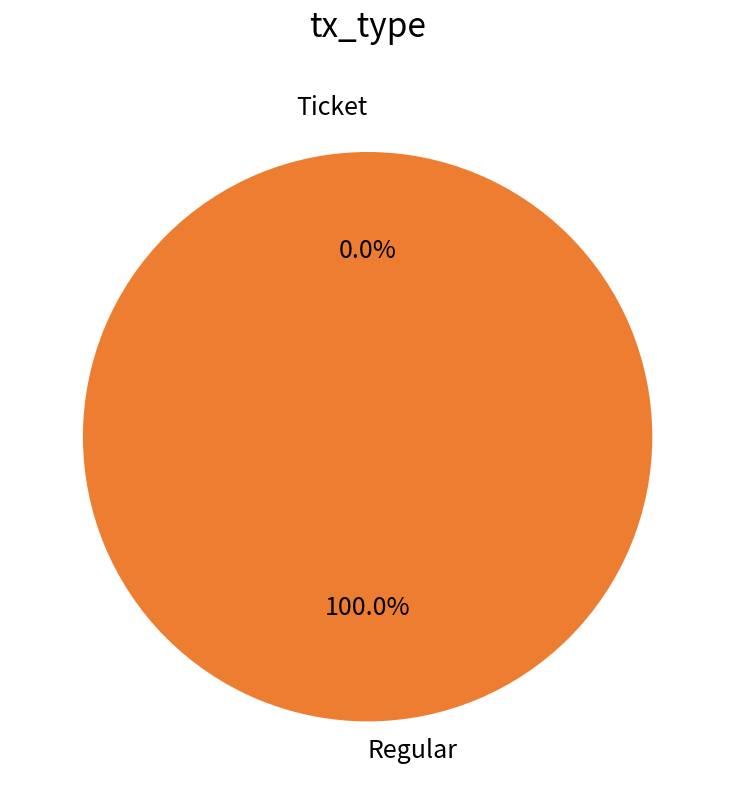

Rank the categories by value from highest to lowest.

Regular, Ticket